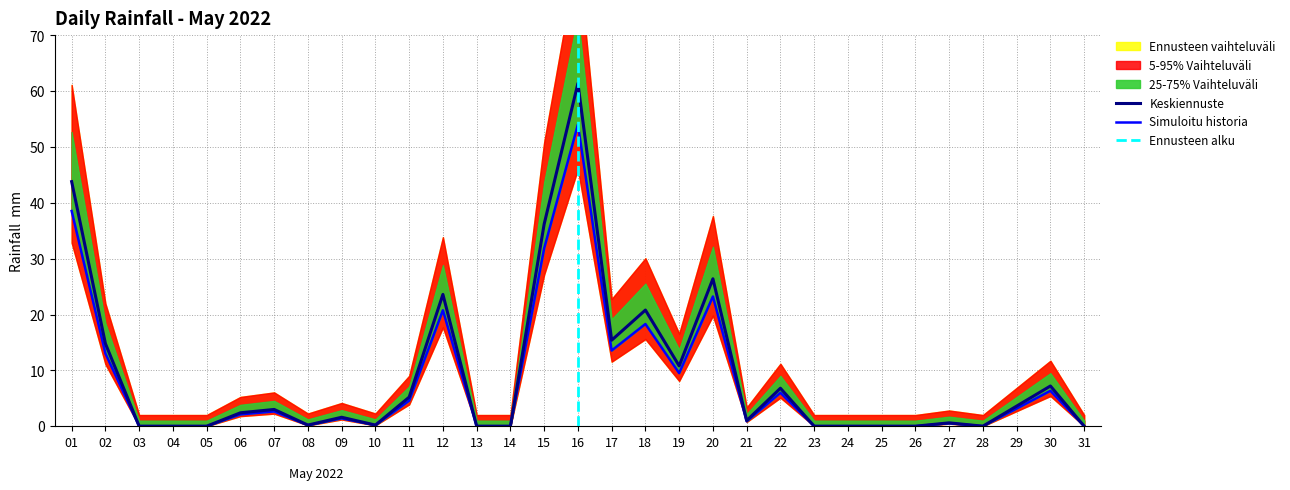

At which label does Keskiennuste reach its peak?

16